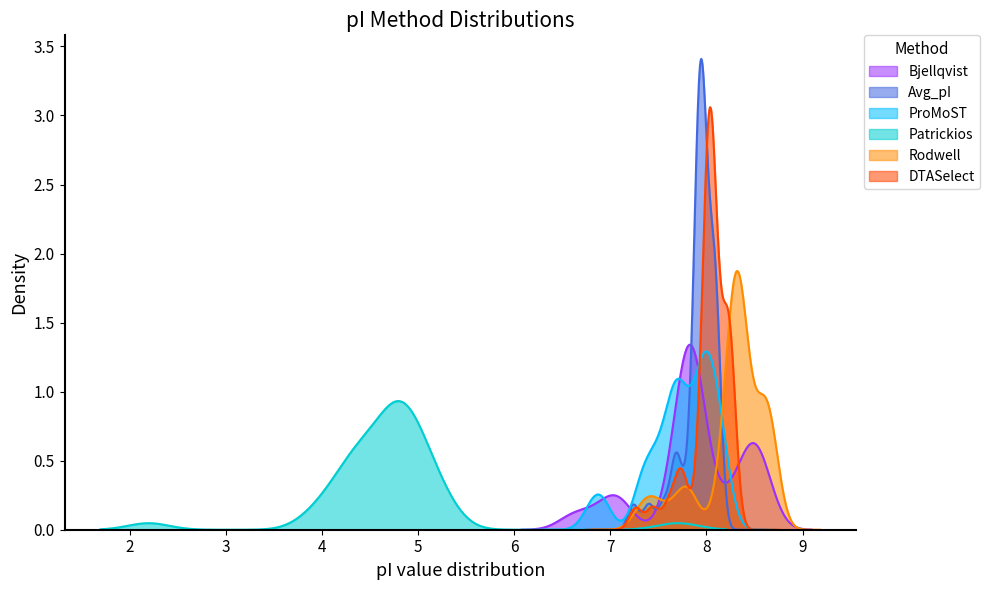

Reading left to right, list all the values displayed in this chart.

Bjellqvist: 0=7.7	1=8.2	2=7.0	3=6.7	4=7.1	5=8.6	6=7.8	7=8.5	8=7.1	9=6.6	10=8.4	11=7.8	12=8.5	13=7.8	14=7.8	15=7.8	16=7.8	17=7.8	18=6.9	19=8.4	20=8.4	21=7.9	22=7.8	23=7.8	24=7.8	25=8.1	26=7.9	27=7.9	28=8.6	29=8.6	30=7.8	31=7.8	32=8.5	33=7.9	34=7.7	35=7.9	36=7.8	37=8.5	38=7.8
Avg_pI: 0=7.8	1=8.1	2=7.7	3=7.4	4=7.7	5=8.1	6=7.9	7=8.1	8=7.7	9=7.2	10=8.0	11=7.9	12=8.1	13=7.9	14=7.9	15=8.0	16=7.9	17=7.9	18=7.6	19=8.1	20=8.0	21=8.0	22=7.9	23=8.0	24=7.9	25=8.0	26=8.0	27=8.0	28=8.1	29=8.1	30=7.9	31=7.9	32=8.1	33=7.9	34=7.9	35=7.9	36=8.0	37=8.1	38=7.9
ProMoST: 0=7.5	1=7.9	2=7.3	3=6.8	4=7.6	5=8.0	6=8.1	7=8.0	8=7.3	9=6.9	10=8.1	11=7.7	12=8.0	13=7.4	14=7.7	15=7.7	16=8.1	17=7.7	18=6.9	19=8.0	20=7.8	21=7.6	22=8.1	23=8.1	24=7.7	25=7.8	26=8.0	27=7.6	28=8.2	29=8.0	30=7.7	31=8.0	32=8.0	33=7.5	34=7.4	35=7.5	36=8.1	37=8.0	38=7.6
Patrickios: 0=4.3	1=4.8	2=7.7	3=5.0	4=4.9	5=4.7	6=4.4	7=5.1	8=5.2	9=4.3	10=4.4	11=4.2	12=4.7	13=4.5	14=4.6	15=4.7	16=4.8	17=4.9	18=5.3	19=5.0	20=4.8	21=5.2	22=4.4	23=4.8	24=4.2	25=4.4	26=4.9	27=4.9	28=4.0	29=4.8	30=3.9	31=4.8	32=4.7	33=4.6	34=4.3	35=5.1	36=4.9	37=4.5	38=2.2
Rodwell: 0=7.8	1=8.5	2=7.4	3=7.5	4=7.8	5=8.7	6=8.3	7=8.6	8=7.8	9=7.3	10=8.5	11=8.2	12=8.6	13=8.3	14=8.3	15=8.3	16=8.3	17=8.3	18=7.6	19=8.6	20=8.6	21=8.3	22=8.3	23=8.3	24=8.2	25=8.4	26=8.3	27=8.3	28=8.7	29=8.7	30=8.2	31=8.3	32=8.6	33=8.4	34=8.1	35=8.4	36=8.3	37=8.6	38=8.4
DTASelect: 0=7.9	1=8.2	2=7.7	3=7.4	4=7.7	5=8.3	6=8.0	7=8.2	8=7.8	9=7.3	10=8.2	11=8.0	12=8.2	13=8.0	14=8.0	15=8.1	16=8.0	17=8.0	18=7.6	19=8.2	20=8.2	21=8.1	22=8.0	23=8.0	24=8.1	25=8.1	26=8.1	27=8.1	28=8.3	29=8.3	30=8.0	31=8.0	32=8.2	33=8.0	34=8.0	35=8.1	36=8.1	37=8.2	38=8.0